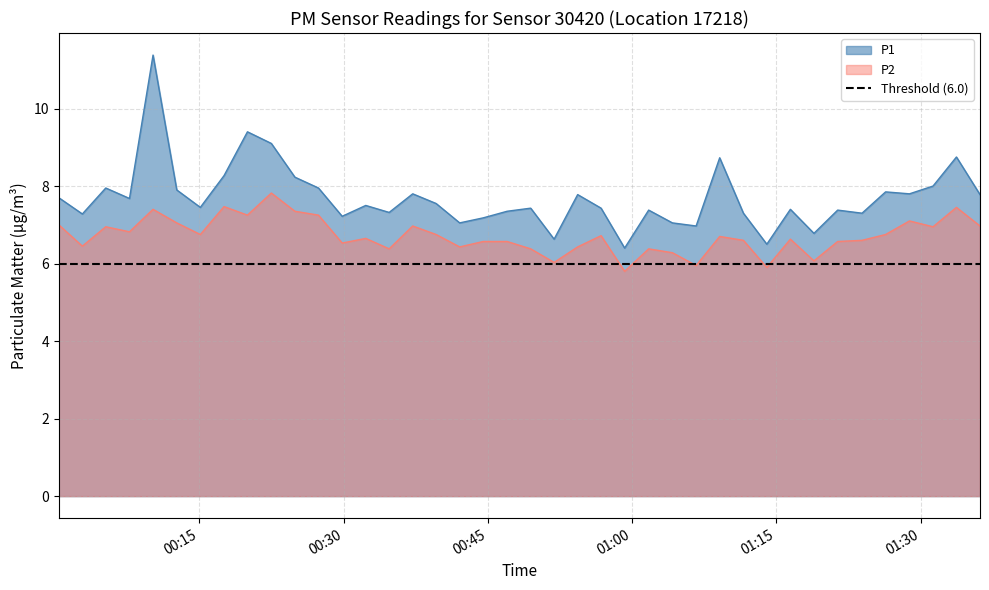

True or false: P2 and P1 cross at least once.

False